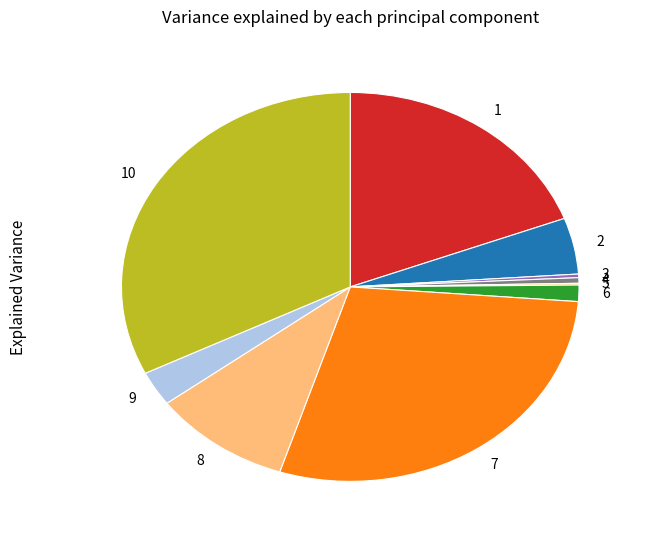

What is the largest slice in the pie chart?

10